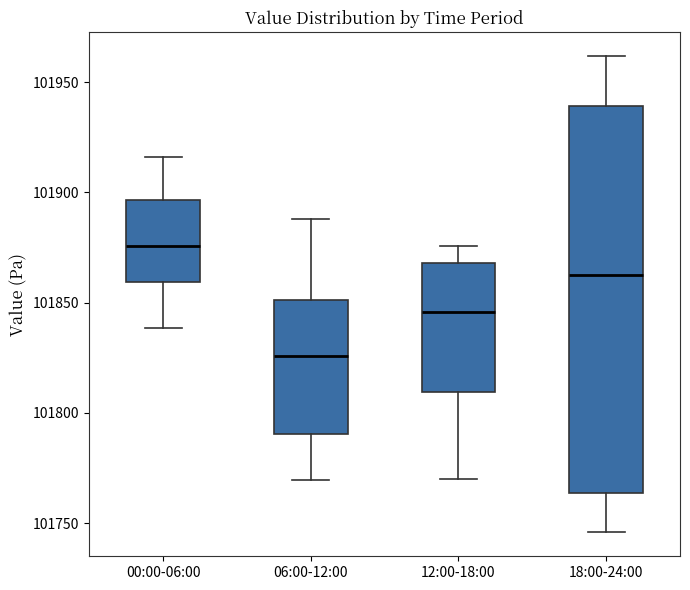

Which box is the tallest, from its lower edge to its upper edge?

18:00-24:00